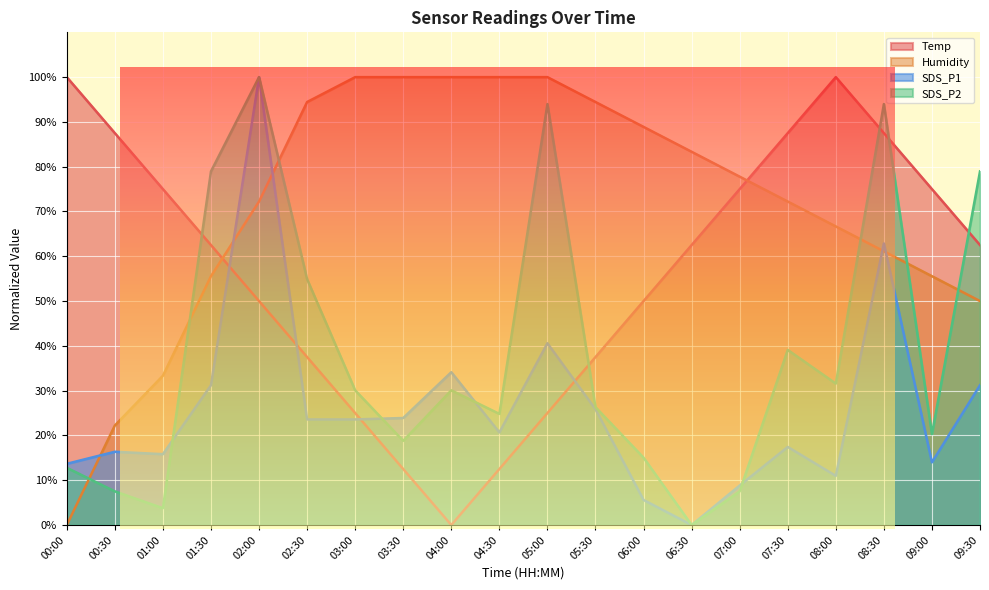

Rank the series by their maximum value, from lowest to highest.

Temp, Humidity, SDS_P1, SDS_P2